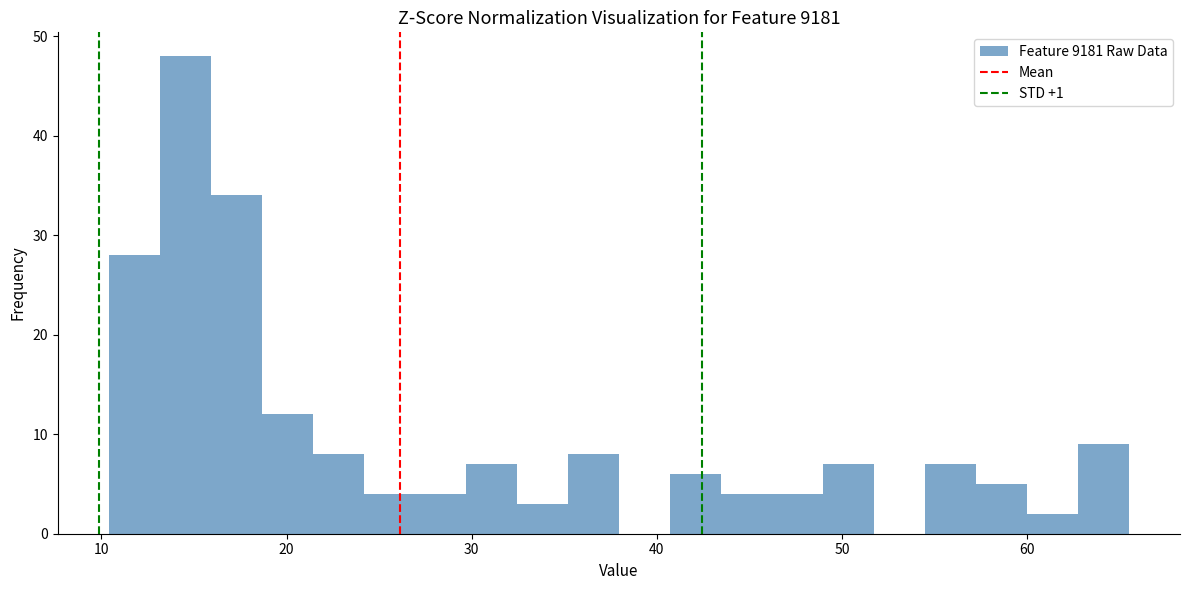

Around what value on the x-axis is the tallest bar? Give the approximate position of its centre, as read against the axis.

15